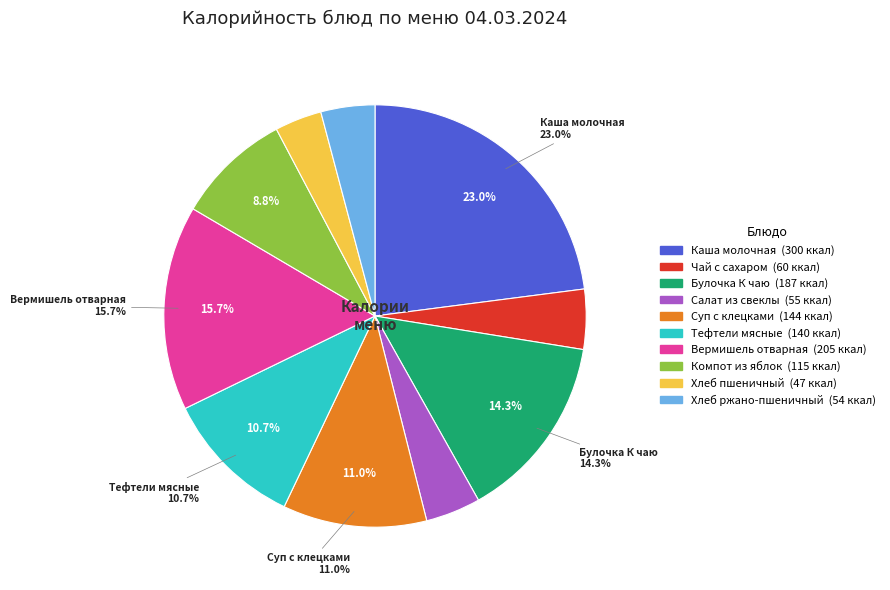

To the nearest percent, what portion does Хлеб пшеничный represent?

4%